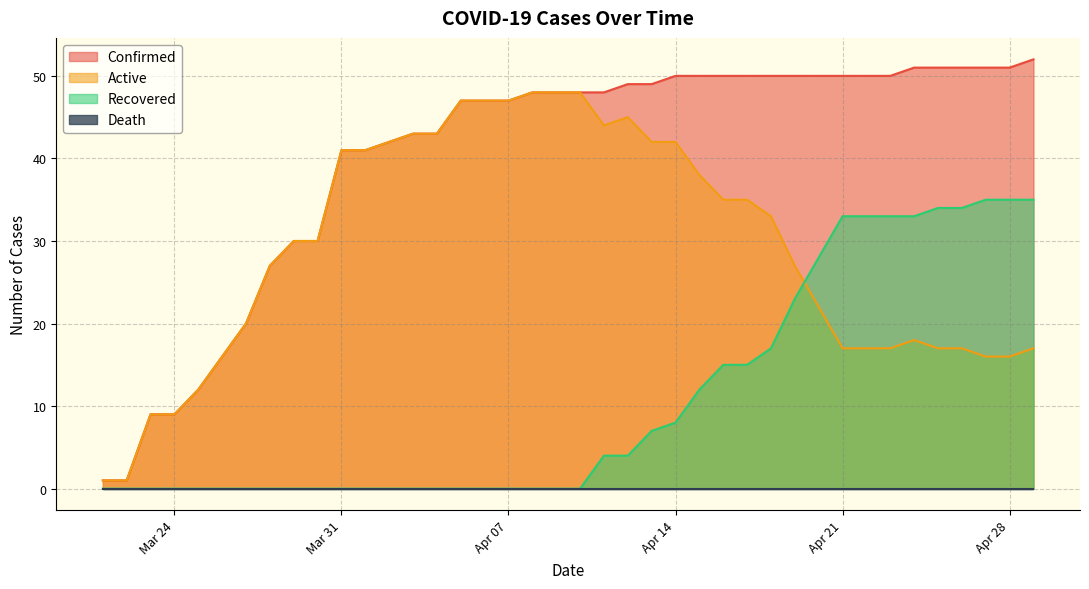

Which series changed the most between 2020-04-02 and 2020-04-13?

Confirmed